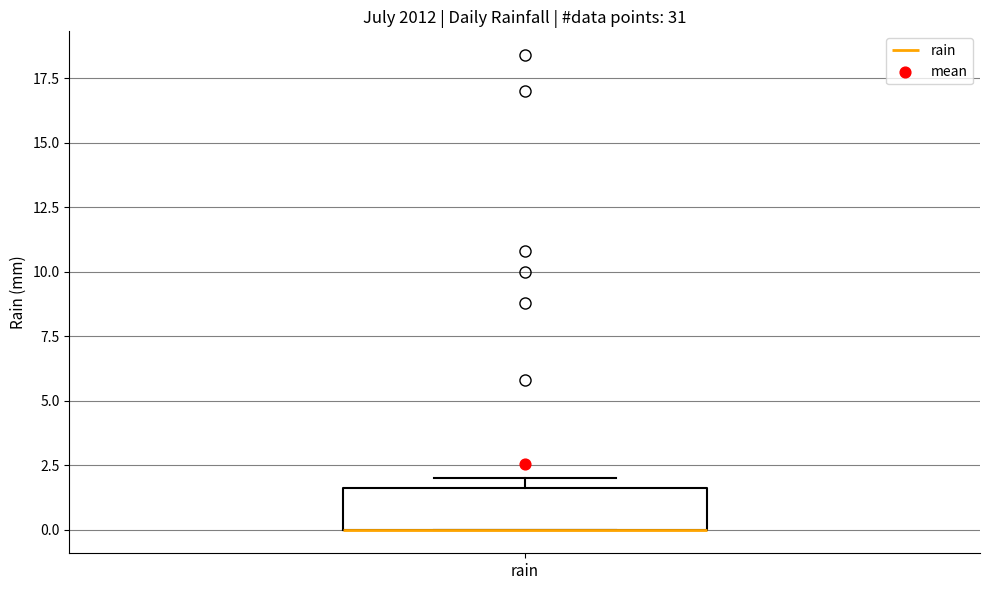

Read this box plot against the y-axis: the position of the median line, the range covered by the box, and the ends of both whiskers. The values are not printed on the chart, so give them approximately, as read against the axis.

median 0.0 (drawn on the box's lower edge), box 0.0 to 1.5, whiskers 0.0 to 2.0